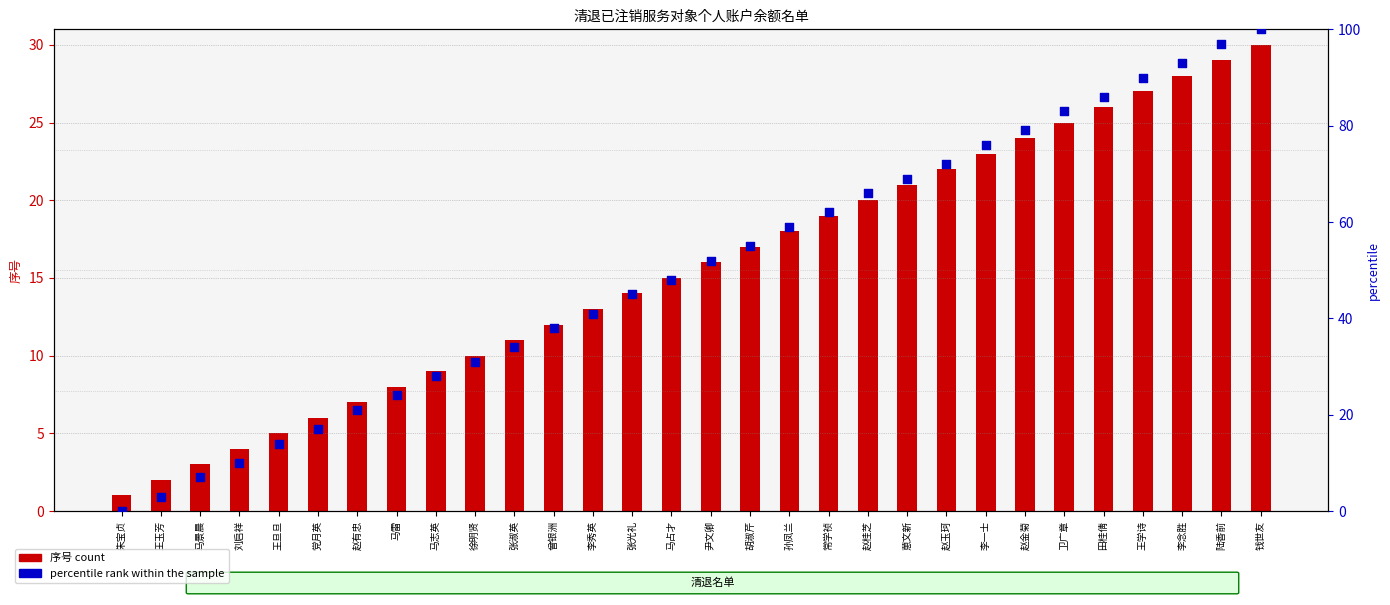

Which series reaches the maximum Y coordinate?

percentile rank within the sample